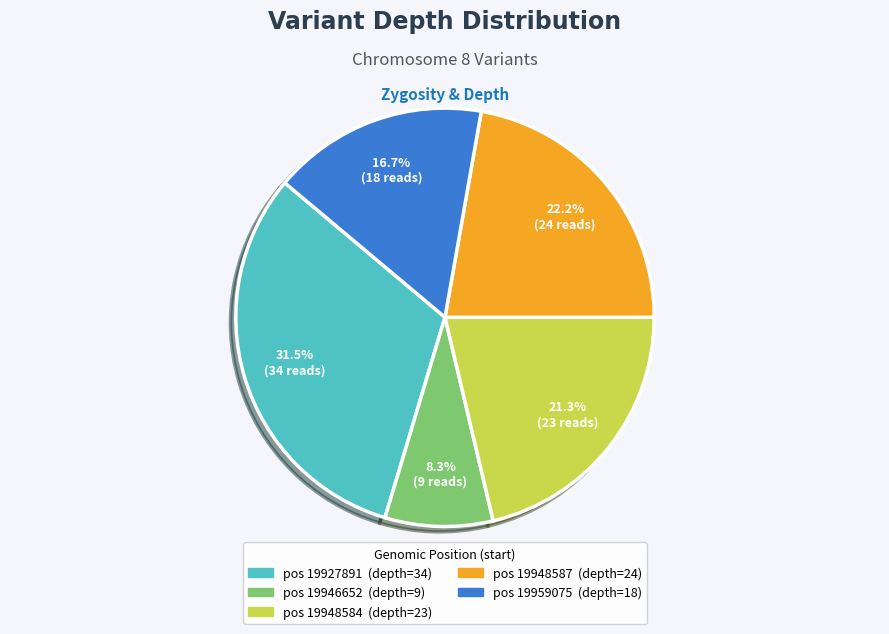

Is there any slice that represents more than half of the pie?

No